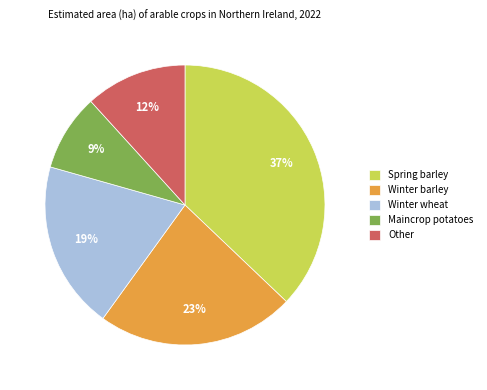

To the nearest percent, what portion does Spring barley represent?

37%